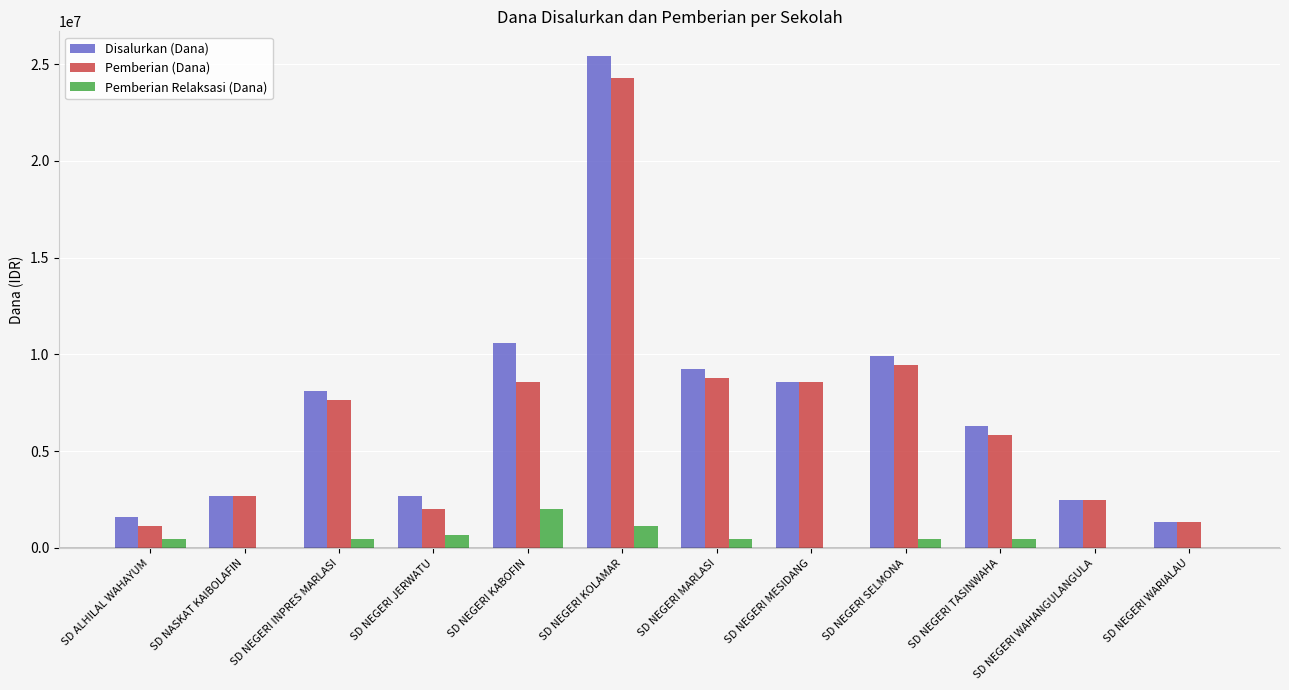

Is it true that Pemberian Relaksasi (Dana) equals 450000 at SD NEGERI SELMONA?

True